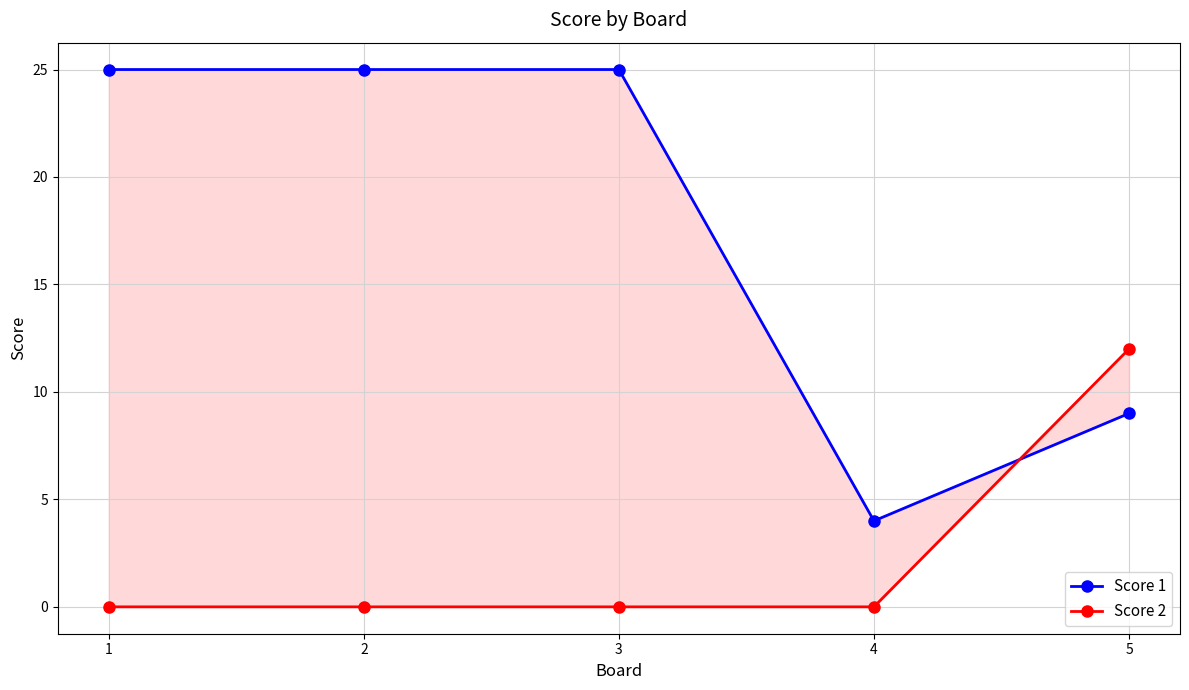

What are all the series names shown in the legend?

Score 1, Score 2